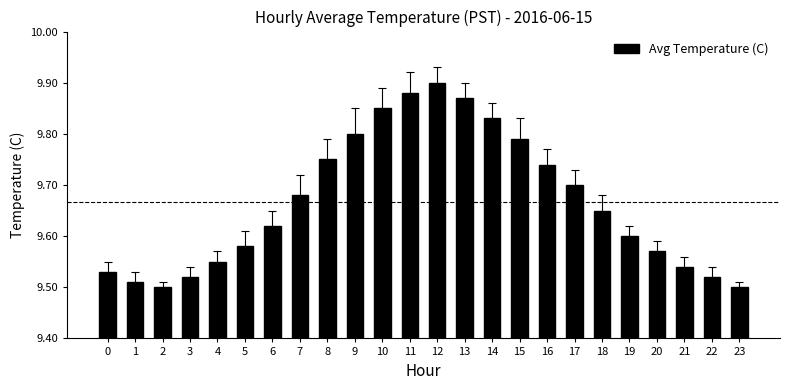

Which label corresponds to the largest value in the chart?

12